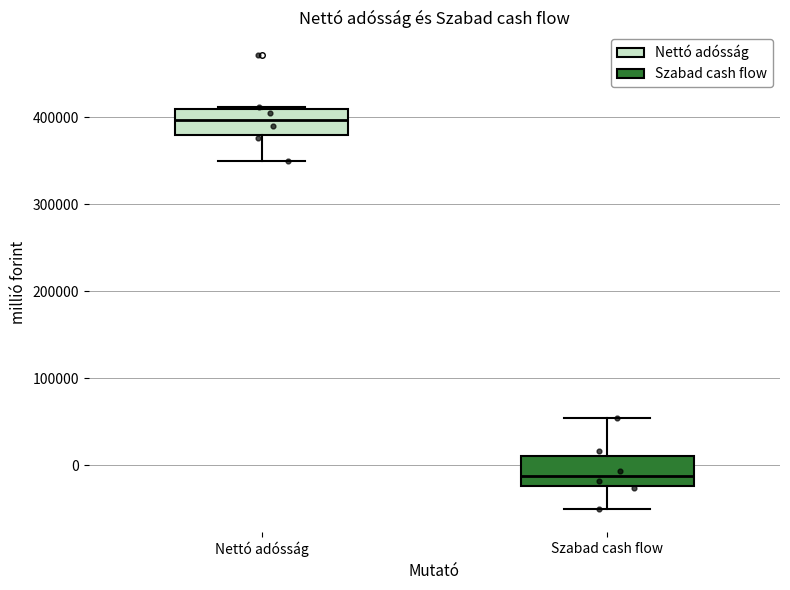

Where does the lower whisker of the box for Szabad cash flow end on the y-axis? The values are not printed on the chart, so give them approximately, as read against the axis.

-50000